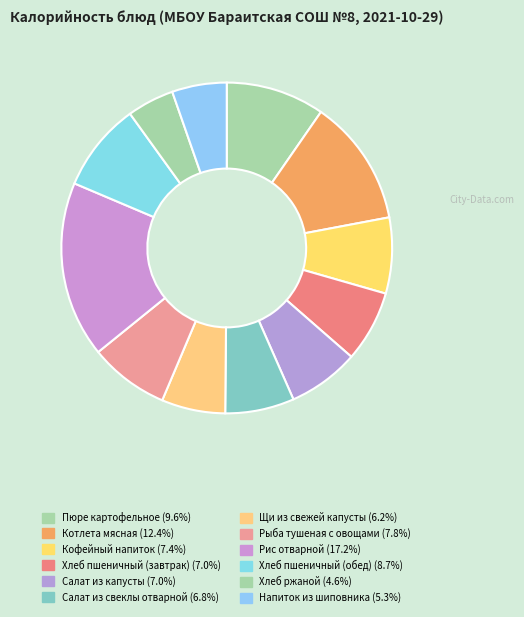

What is the ratio of the value at Пюре картофельное to the value at Хлеб пшеничный (завтрак)?

1.4